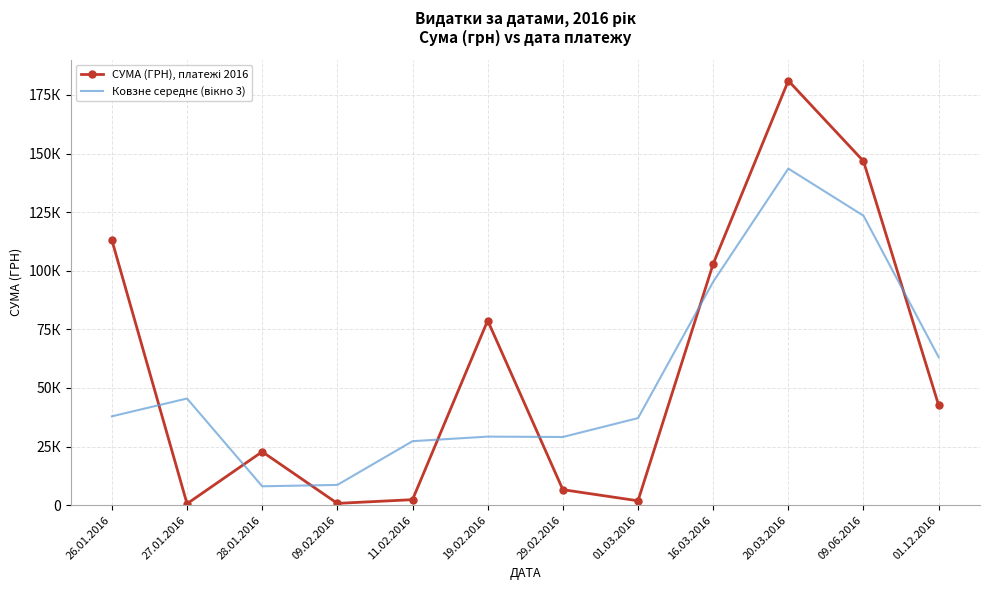

How many values in the СУМА (ГРН), платежі 2016 series are below 42588?

6